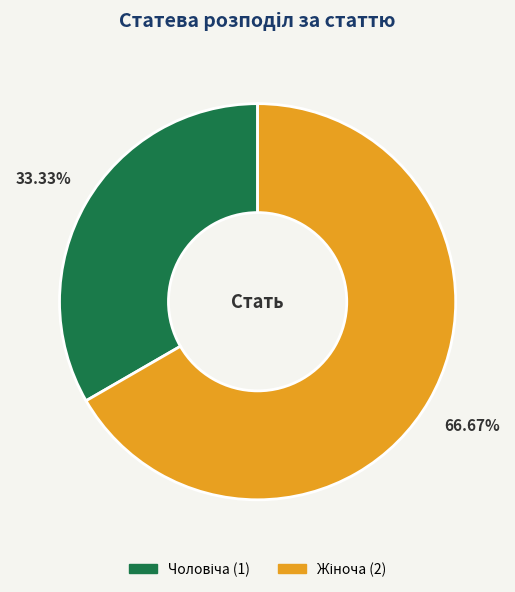

How many segments does this pie chart have?

2